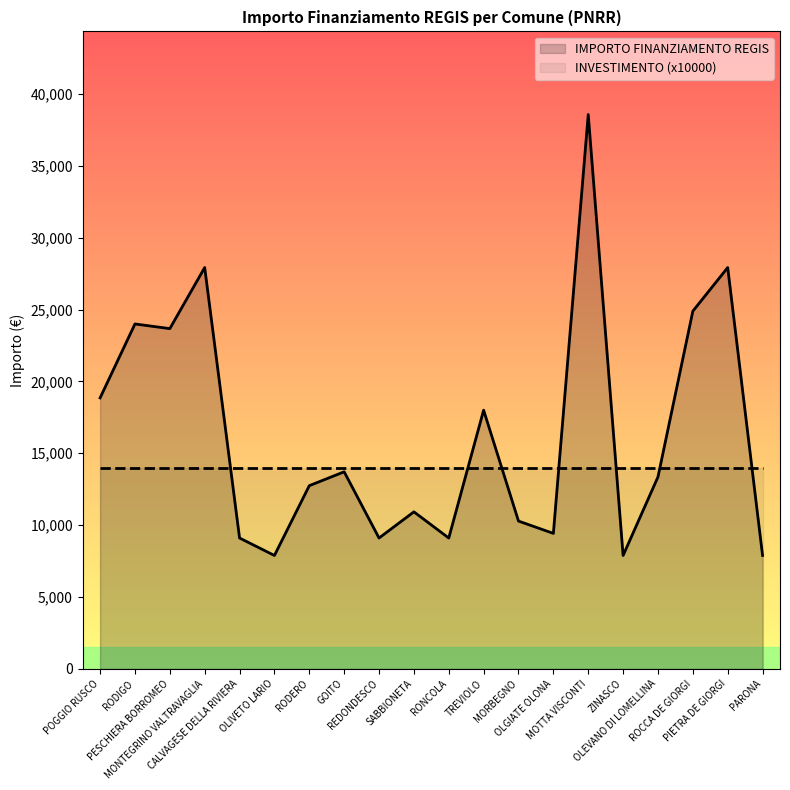

What is the maximum value shown in the chart?

38565